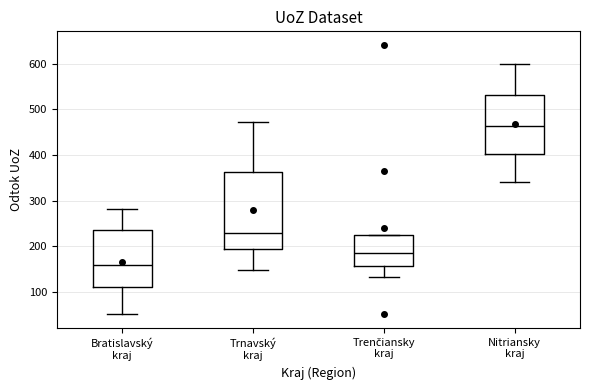

Which box has the lowest median line?

Bratislavský kraj